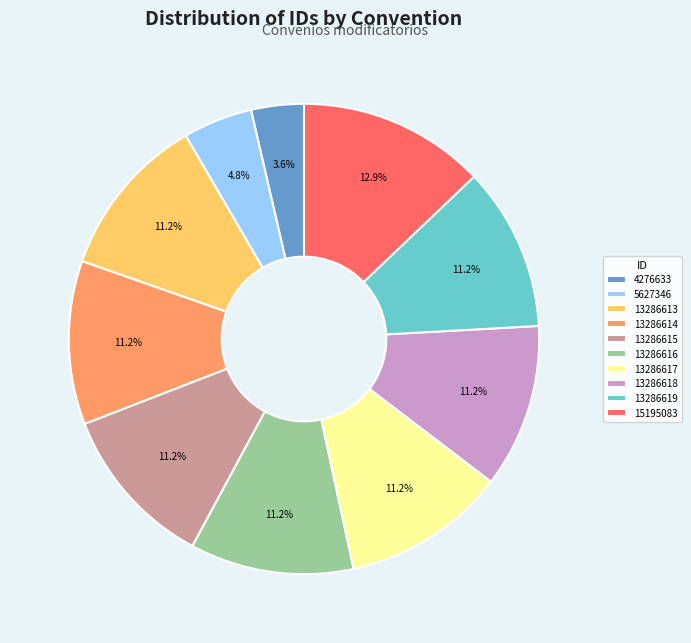

Combined, do 13286619 and 13286614 account for over 50%?

No